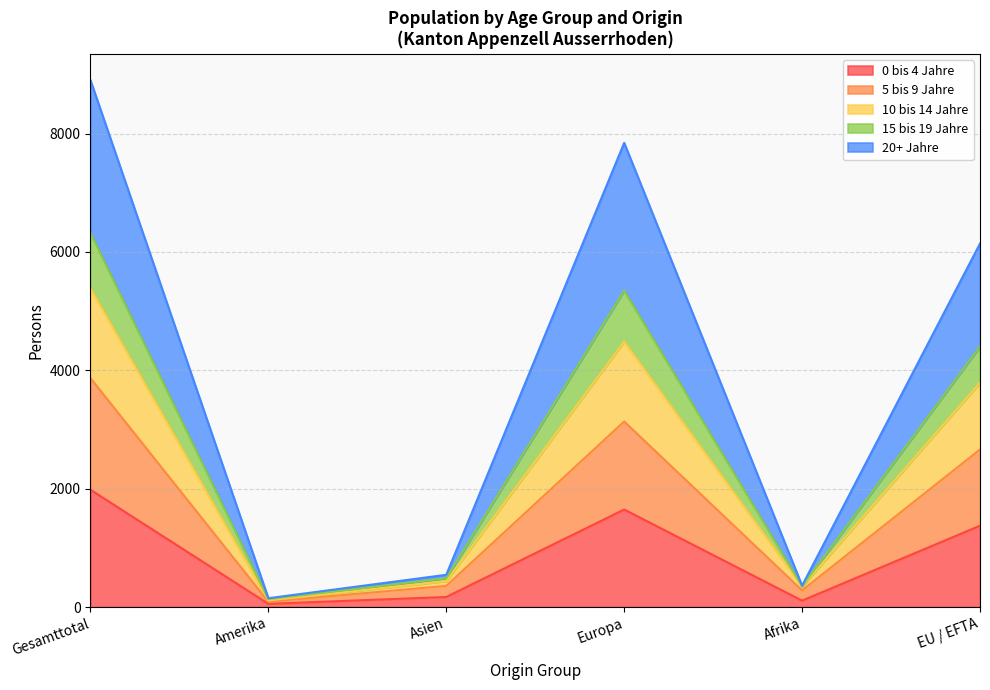

The value of 0 bis 4 Jahre at Gesamttotal is 3063. True or false?

False